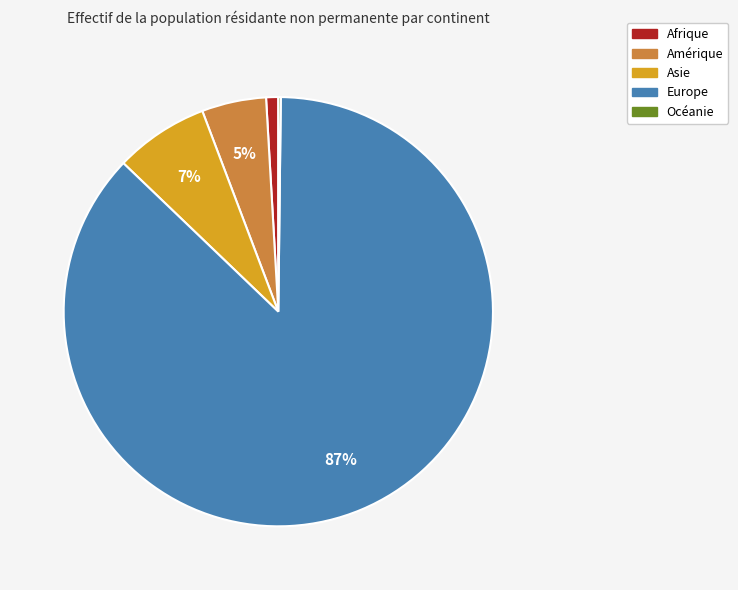

Which category accounts for the majority?

Europe